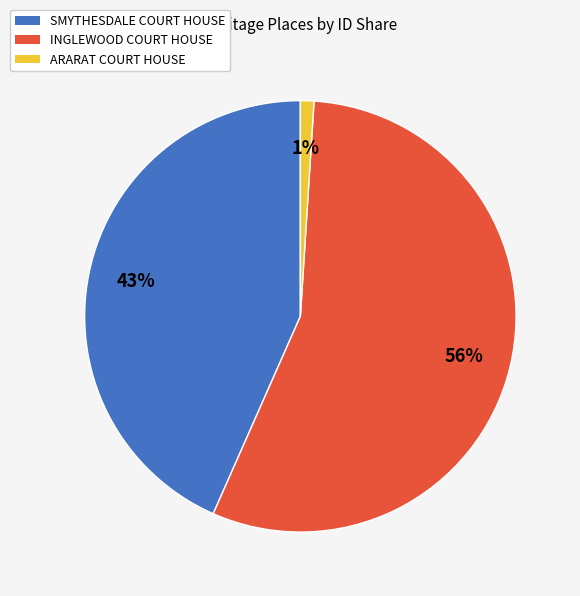

Does ARARAT COURT HOUSE account for over 50% of the chart?

No